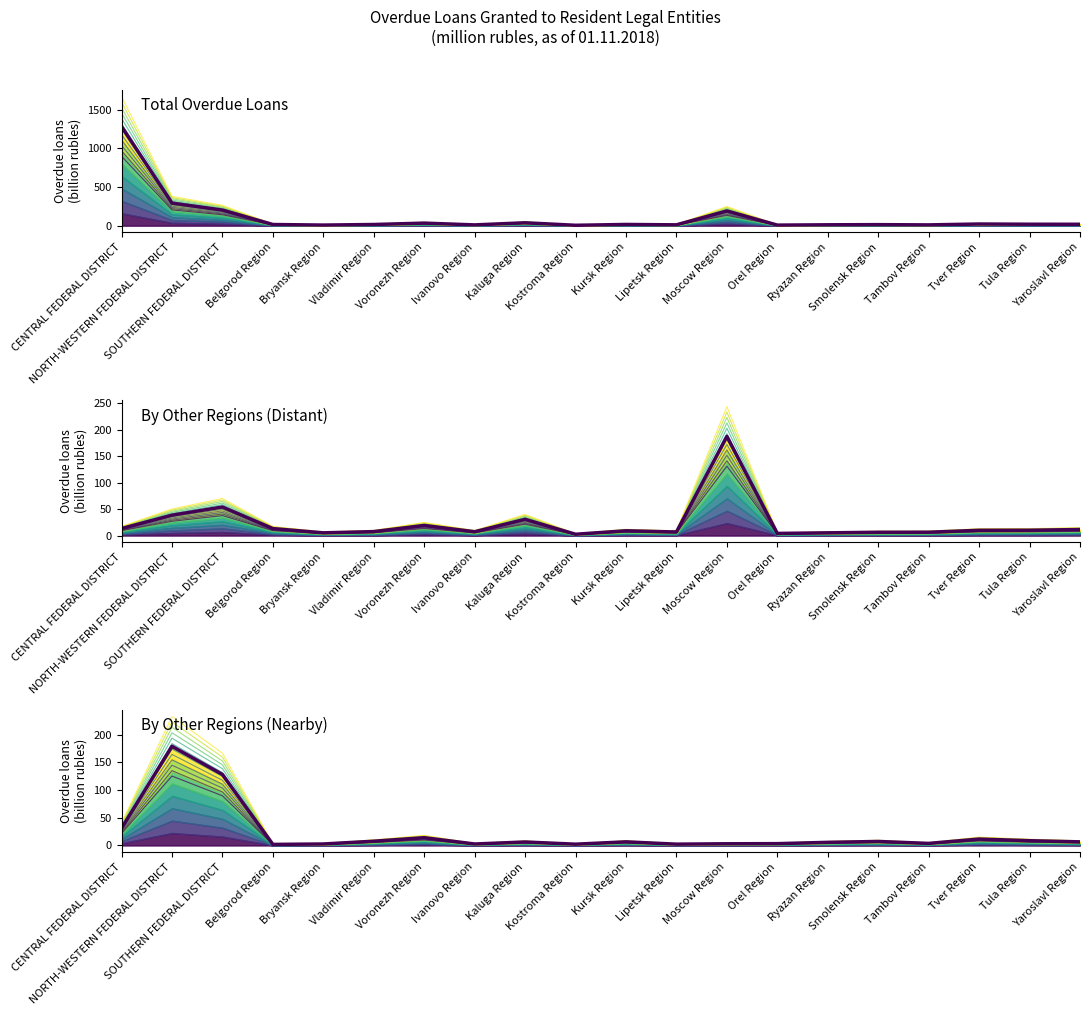

What is the label of the 8th point from the left?

Ivanovo Region